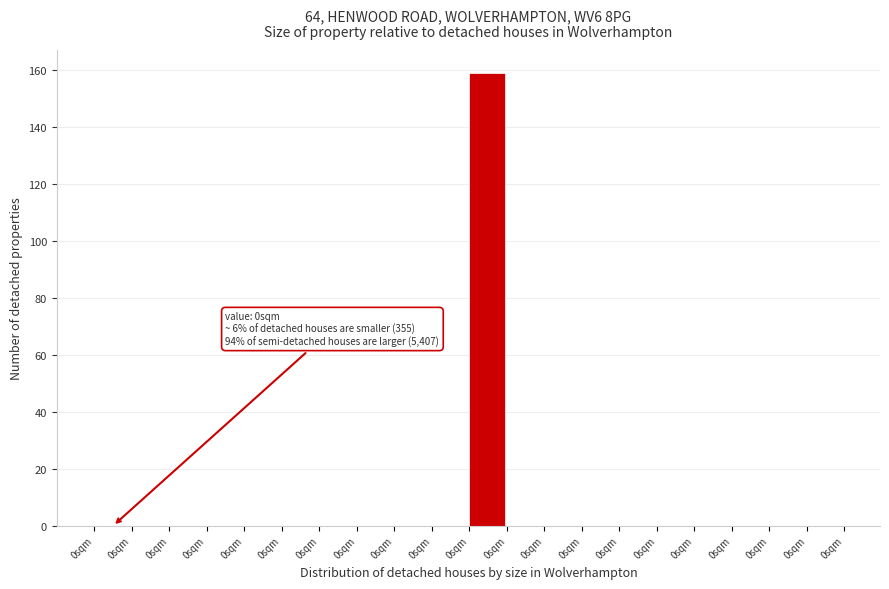

Are the bars horizontal?

No